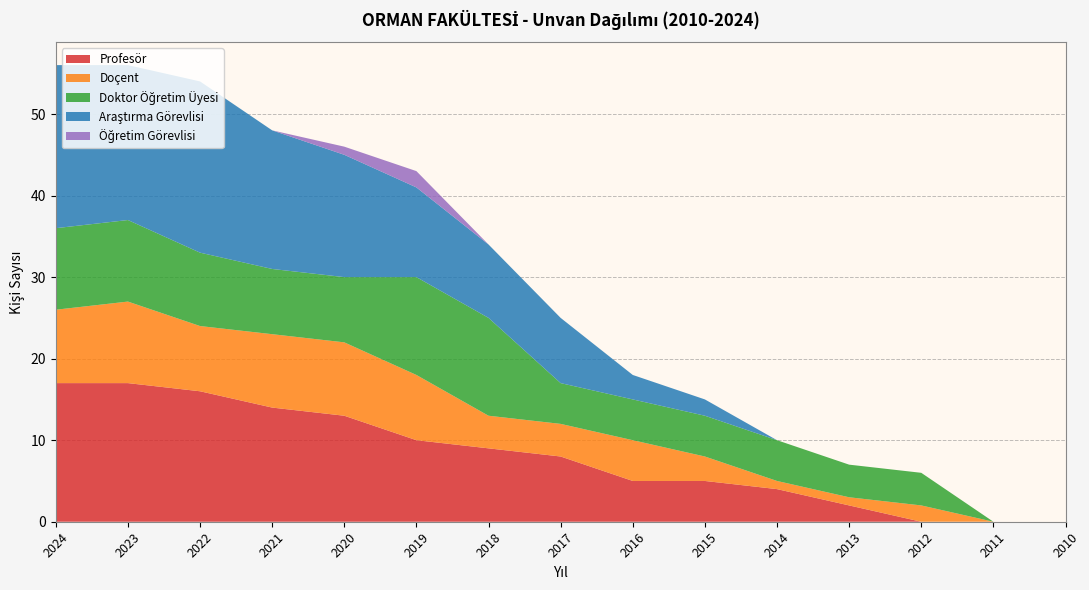

Reading right to left, list all the values displayed in this chart.

Profesör: 2010=0	2011=0	2012=0	2013=2	2014=4	2015=5	2016=5	2017=8	2018=9	2019=10	2020=13	2021=14	2022=16	2023=17	2024=17
Doçent: 2010=0	2011=0	2012=2	2013=1	2014=1	2015=3	2016=5	2017=4	2018=4	2019=8	2020=9	2021=9	2022=8	2023=10	2024=9
Doktor Öğretim Üyesi: 2010=0	2011=0	2012=4	2013=4	2014=5	2015=5	2016=5	2017=5	2018=12	2019=12	2020=8	2021=8	2022=9	2023=10	2024=10
Araştırma Görevlisi: 2010=0	2011=0	2012=0	2013=0	2014=0	2015=2	2016=3	2017=8	2018=9	2019=11	2020=15	2021=17	2022=21	2023=19	2024=20
Öğretim Görevlisi: 2010=0	2011=0	2012=0	2013=0	2014=0	2015=0	2016=0	2017=0	2018=0	2019=2	2020=1	2021=0	2022=0	2023=0	2024=0